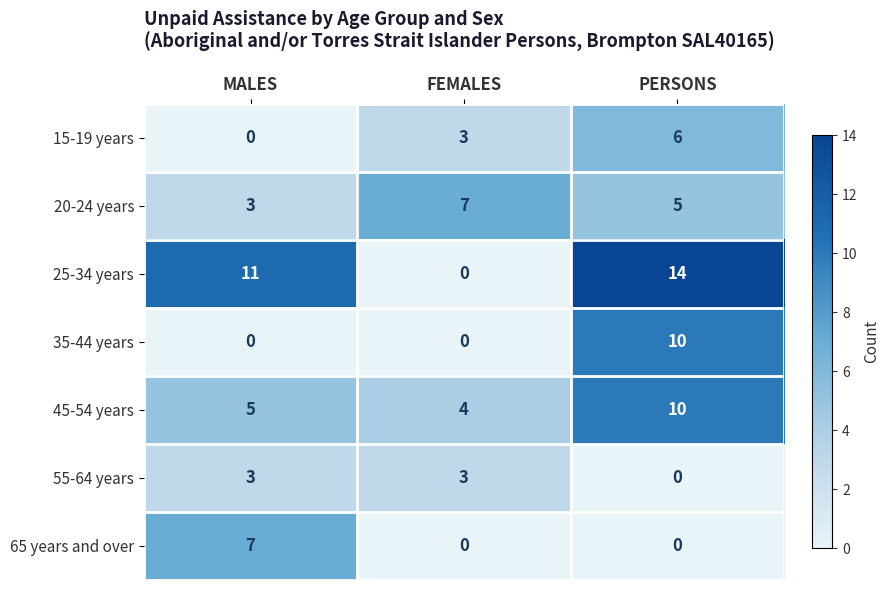

How many values in the 35-44 years series exceed 0?

1